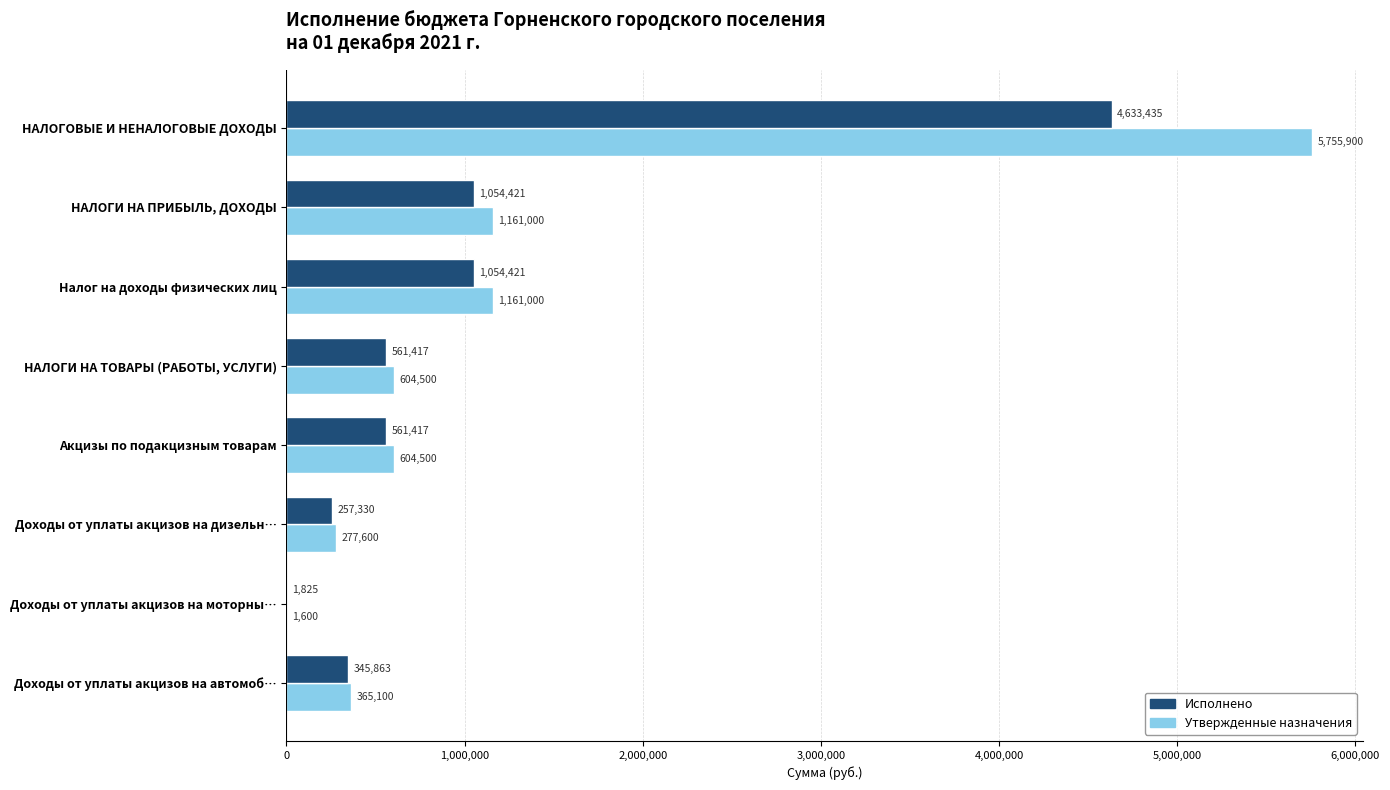

At which category is the sum across all series the highest?

НАЛОГОВЫЕ И НЕНАЛОГОВЫЕ ДОХОДЫ